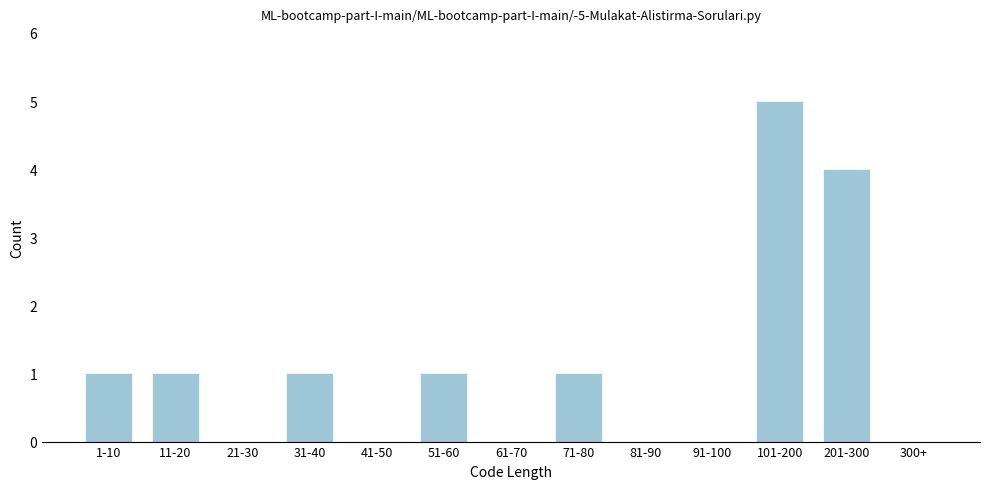

Reading right to left, extract all data points from this chart.

300+=0	201-300=4	101-200=5	91-100=0	81-90=0	71-80=1	61-70=0	51-60=1	41-50=0	31-40=1	21-30=0	11-20=1	1-10=1